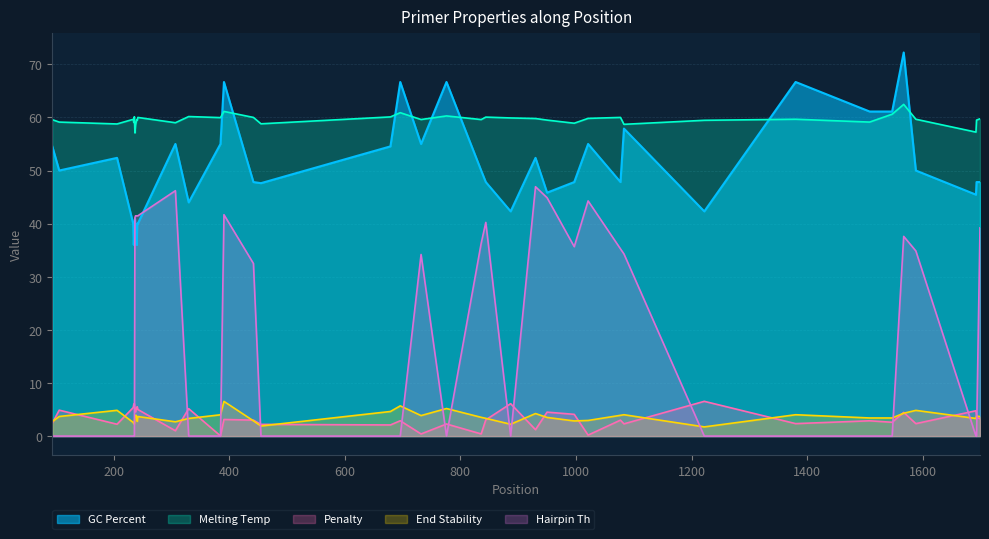

Which series has the widest spread of values?

Hairpin Th